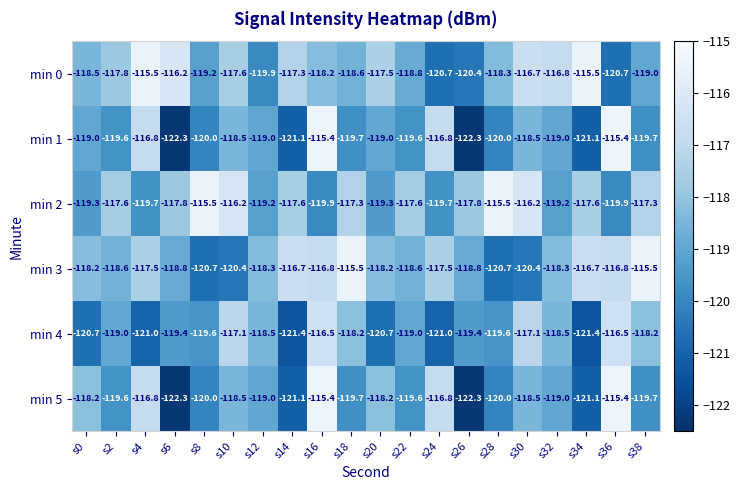

At which label does min 0 first exceed -118?

s2